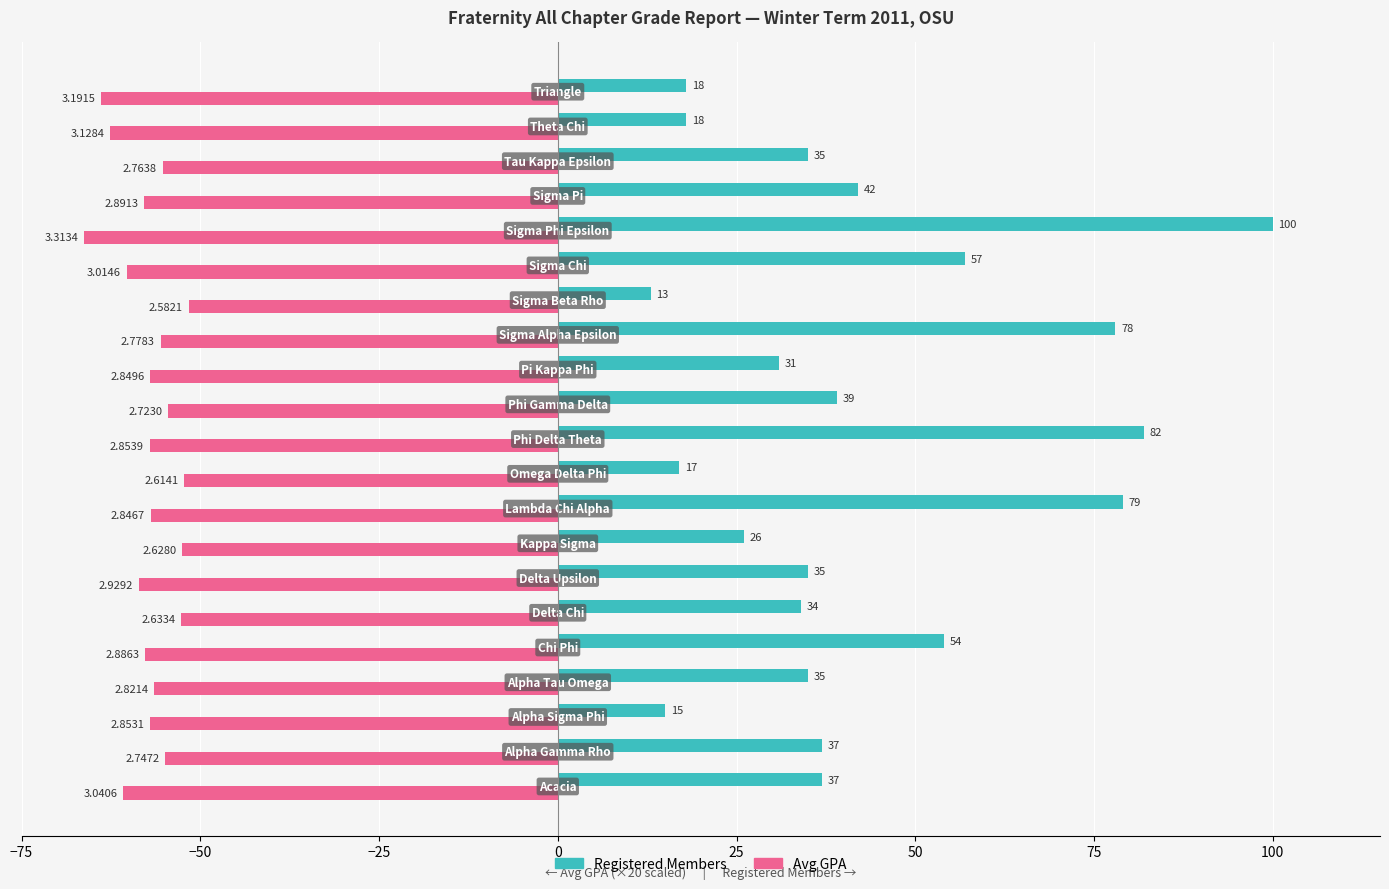

True or false: Avg GPA (×20) has a value of -32.1 at 50.

False